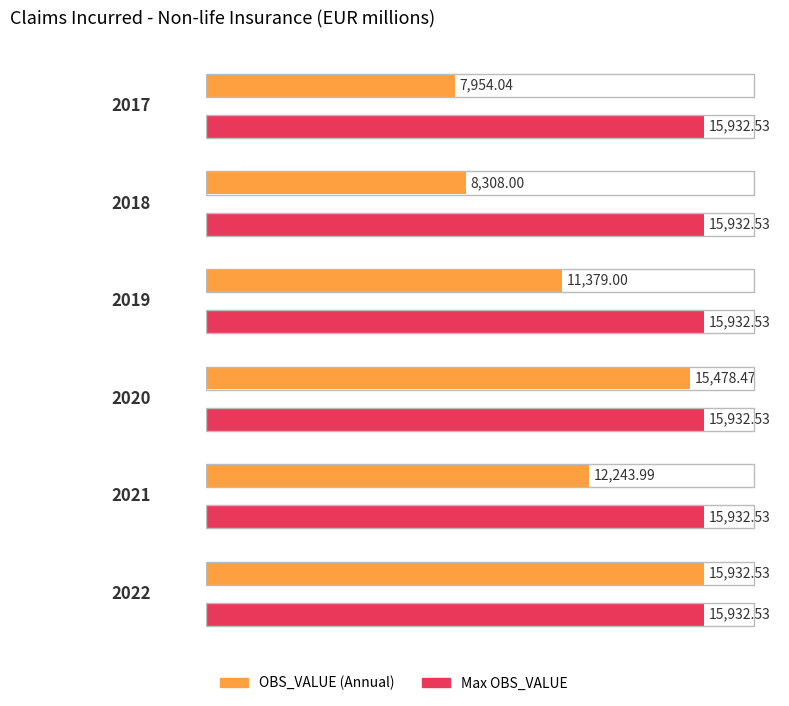

Rank the categories by value from highest to lowest.

2022, 2020, 2021, 2019, 2018, 2017